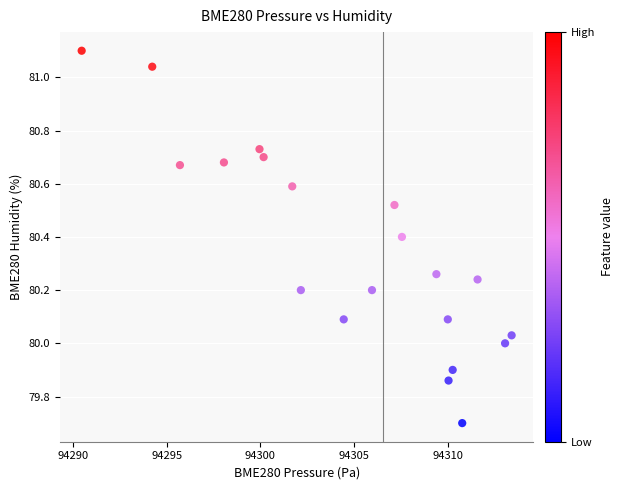

What is the range of X values (max minus min)?

23.0